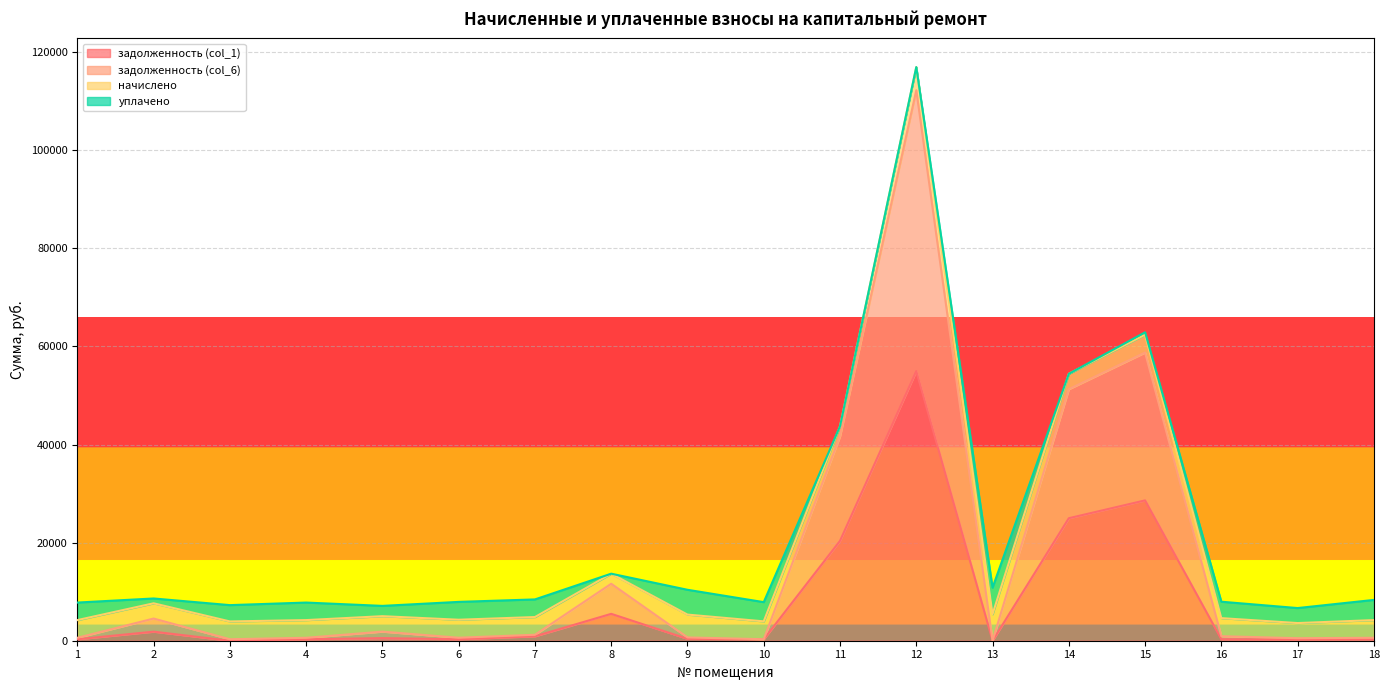

What is the value of the задолженность (col_6) point at the 3rd from the left?

302.4